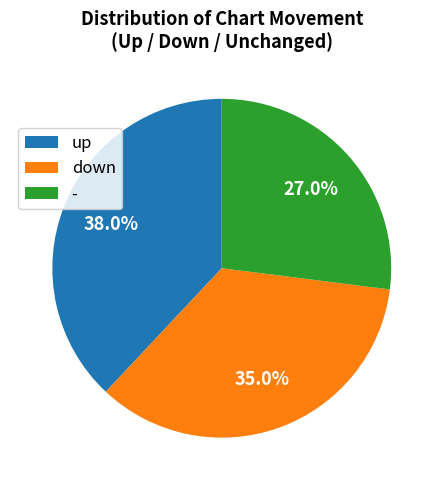

What percentage is the up slice, to the nearest percent?

38%